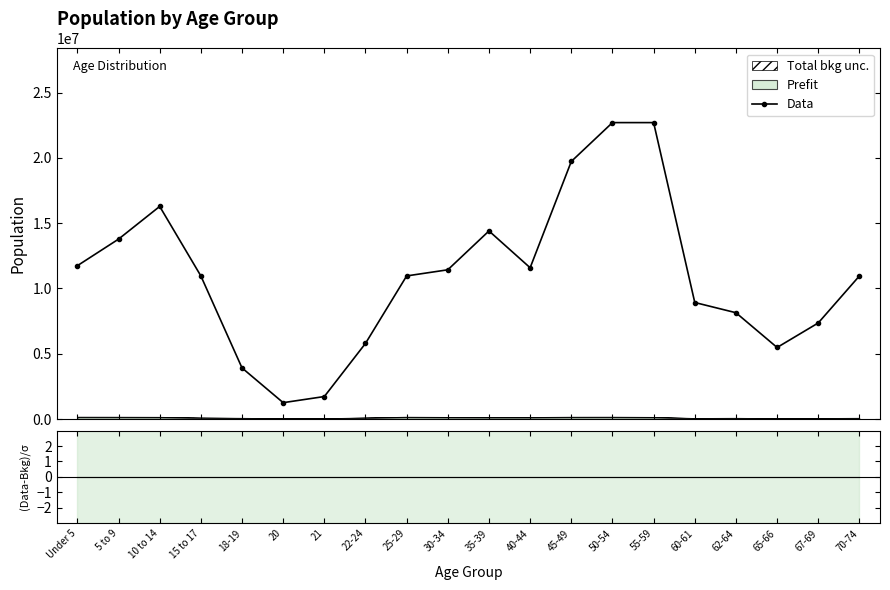

Reading left to right, list all the values displayed in this chart.

Data: Under 5=11745822.9	5 to 9=13781765.6	10 to 14=16287541.1	15 to 17=10962768.1	18-19=3915274.3	20=1252887.8	21=1722720.7	22-24=5794606.0	25-29=10962768.1	30-34=11432601.0	35-39=14408209.5	40-44=11589212.0	45-49=19732982.5	50-54=22708591.0	55-59=22708591.0	60-61=8926825.4	62-64=8143770.6	65-66=5481384.0	67-69=7360715.7	70-74=10962768.1
(Data-Bkg)/σ: Under 5=880.5	5 to 9=1059.0	10 to 14=1317.4	15 to 17=1438.6	18-19=725.2	20=456.1	21=660.9	22-24=745.3	25-29=839.3	30-34=974.7	35-39=1295.6	40-44=1039.0	45-49=1525.7	50-54=1733.7	55-59=1919.6	60-61=2133.2	62-64=1502.6	65-66=1838.8	67-69=1868.4	70-74=2009.2